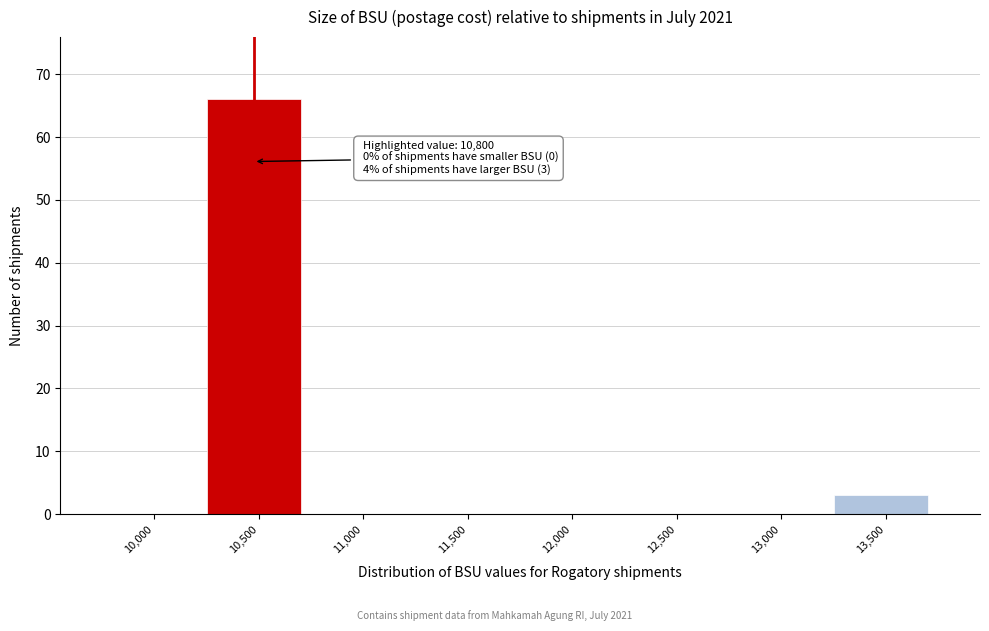

Reading left to right, transcribe all the data shown in this chart.

10,000=0	10,500=66	11,000=0	11,500=0	12,000=0	12,500=0	13,000=0	13,500=3